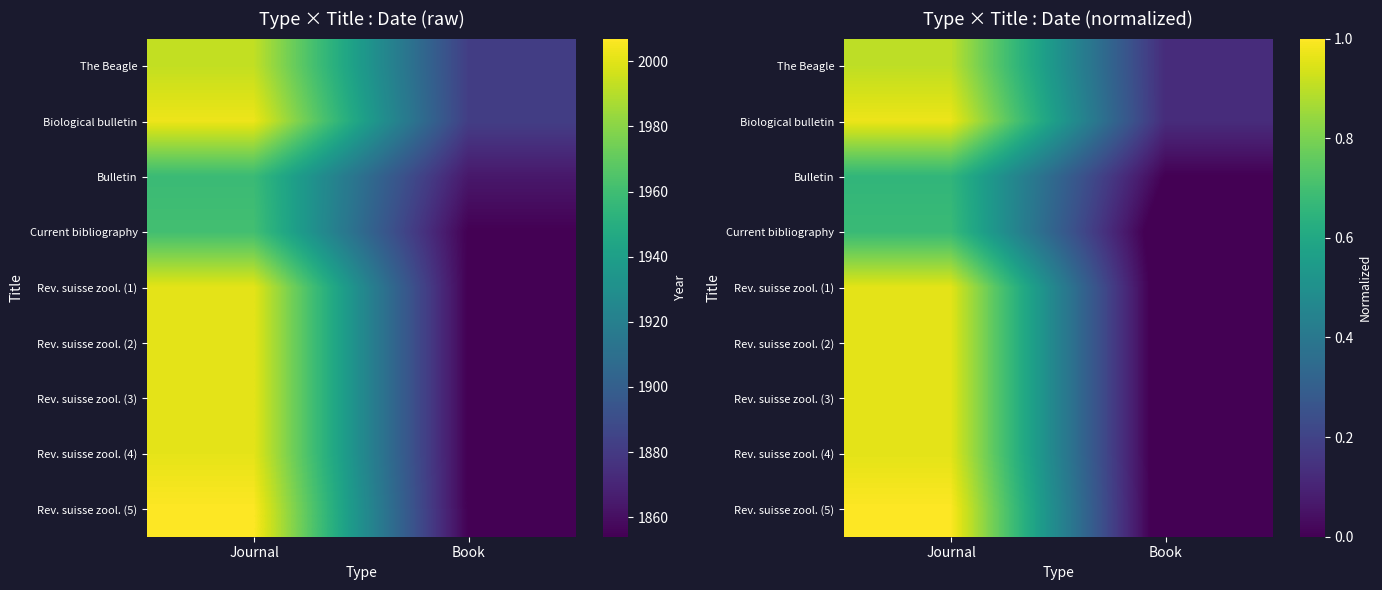

At how many categories does at least one series exceed 0?

2